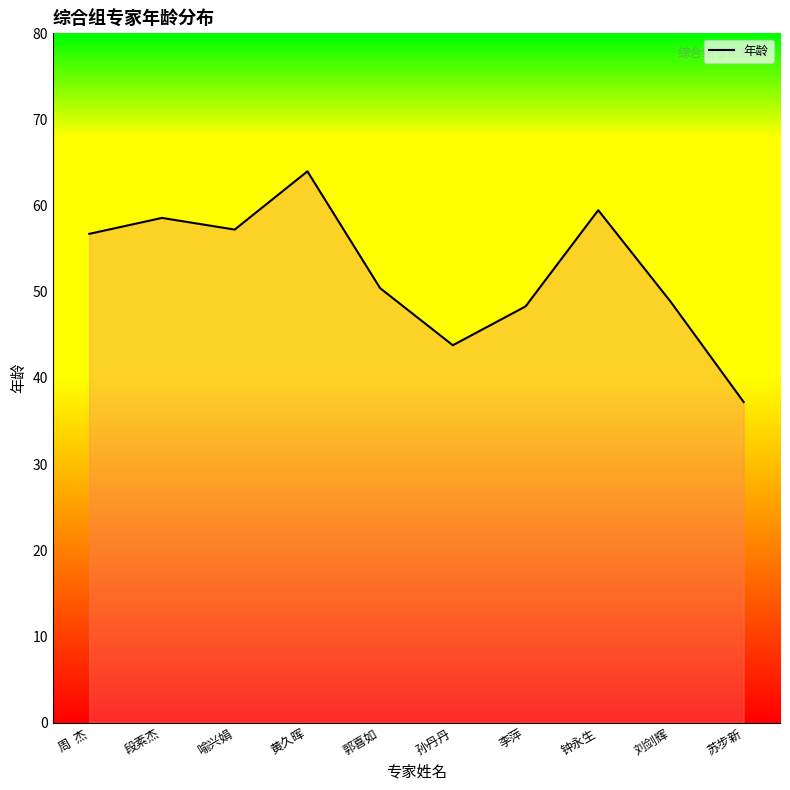

How many data points are less than 56?

5